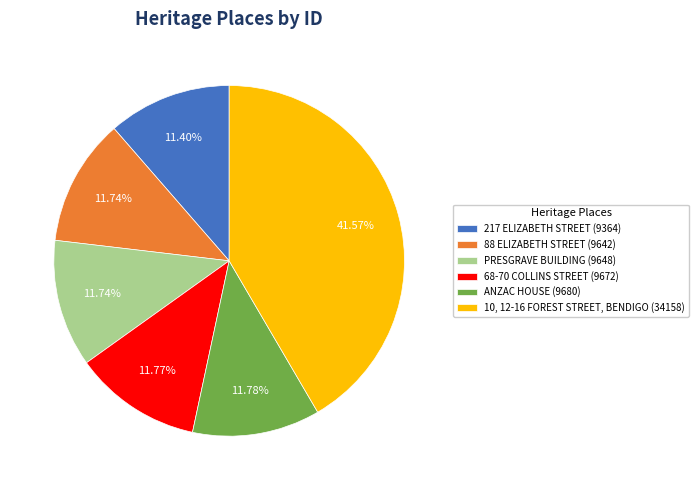

How many segments does this pie chart have?

6